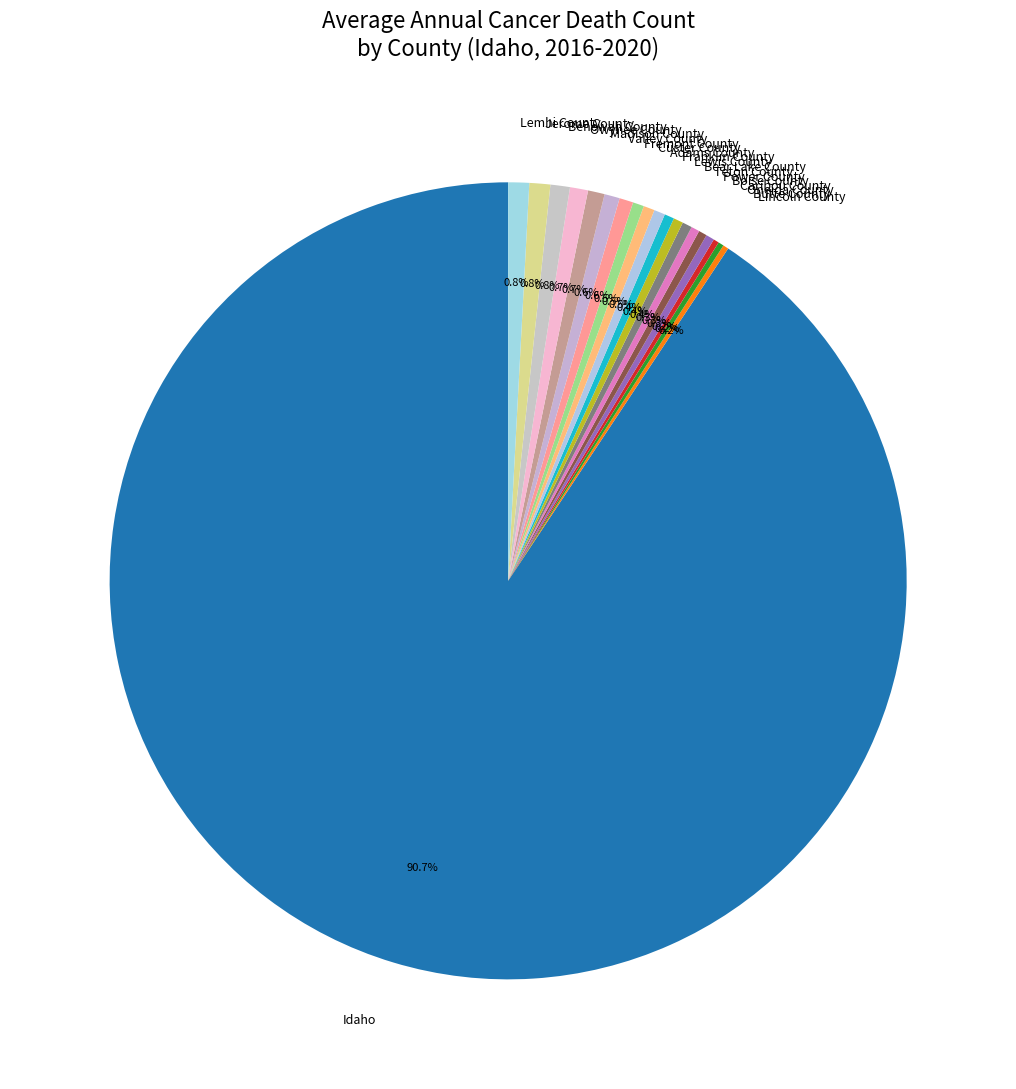

How much of the chart is everything except Benewah County?

99.2%